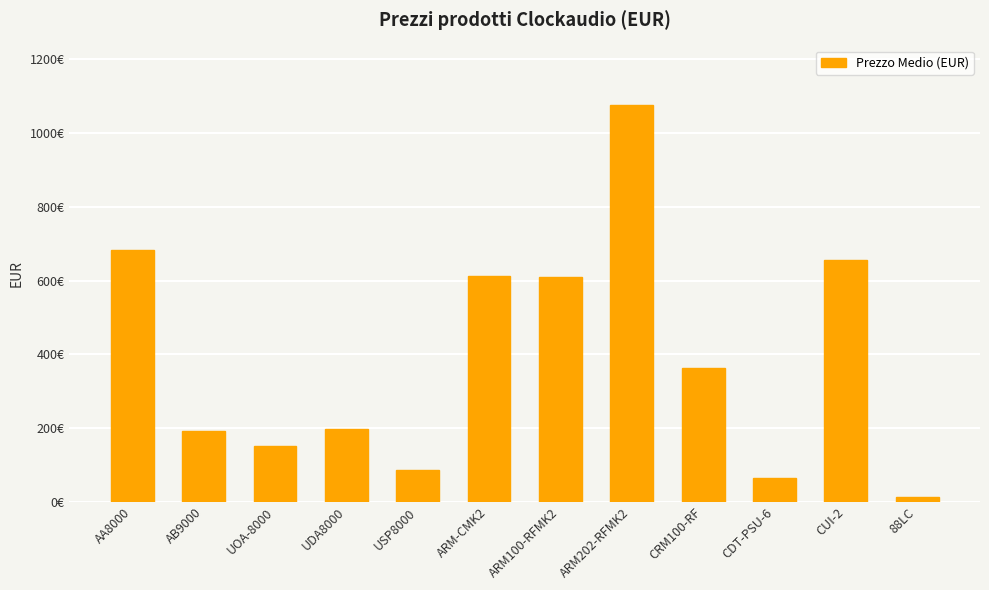

Does the chart contain any negative values?

No